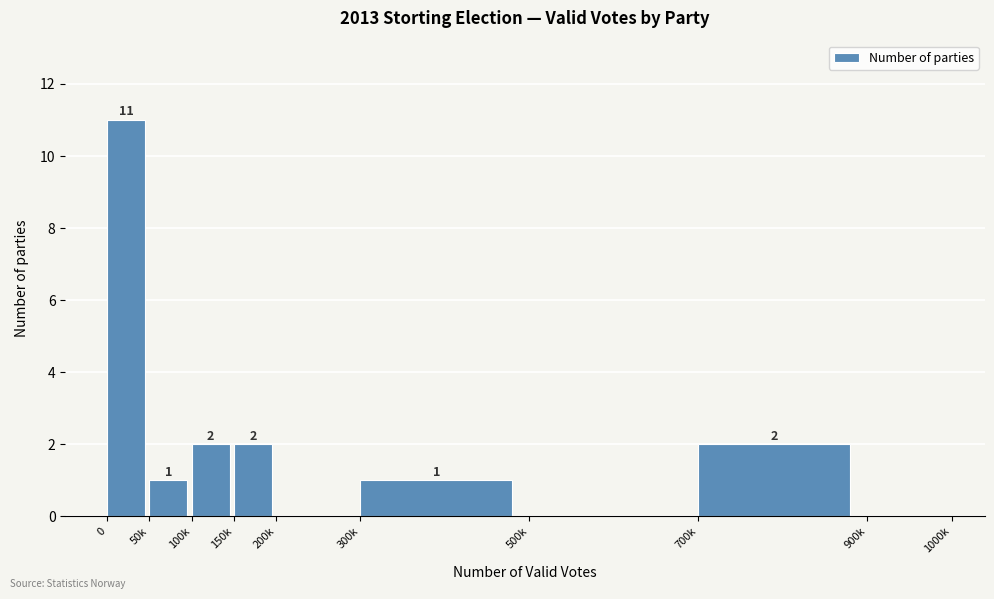

Reading left to right, extract all data points from this chart.

0=11	50k=1	100k=2	150k=2	200k=0	300k=1	500k=0	700k=2	900k=0